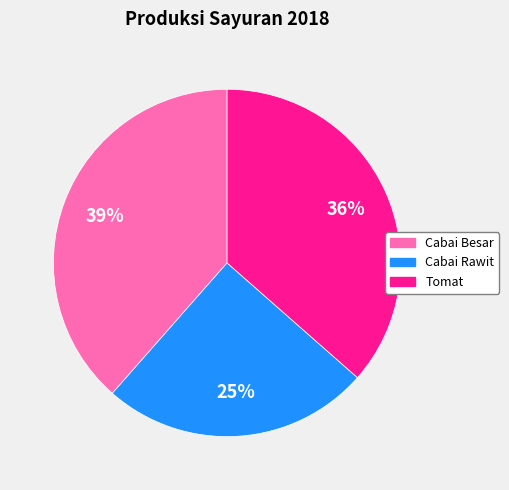

Which slice is the largest?

Cabai Besar